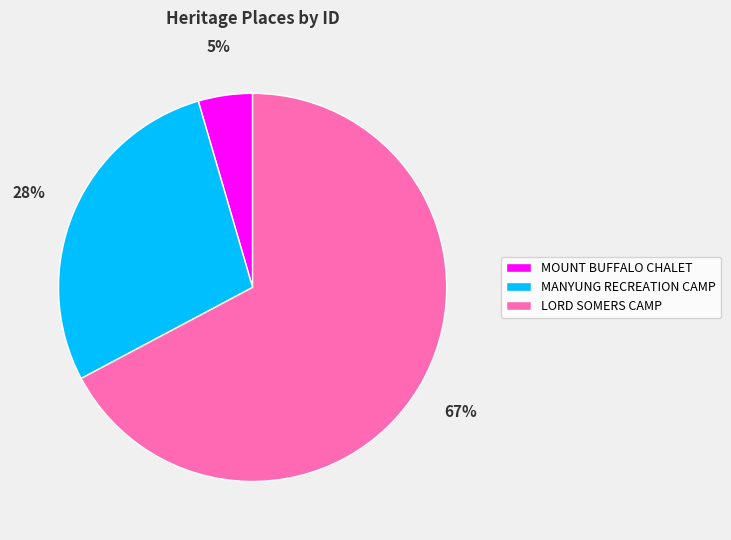

The LORD SOMERS CAMP slice represents 67% of the pie. True or false?

True